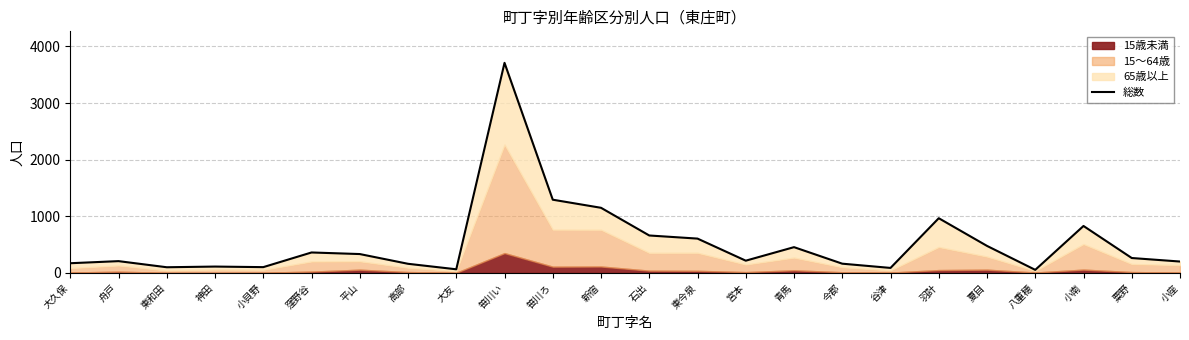

What is the smallest value displayed?

55